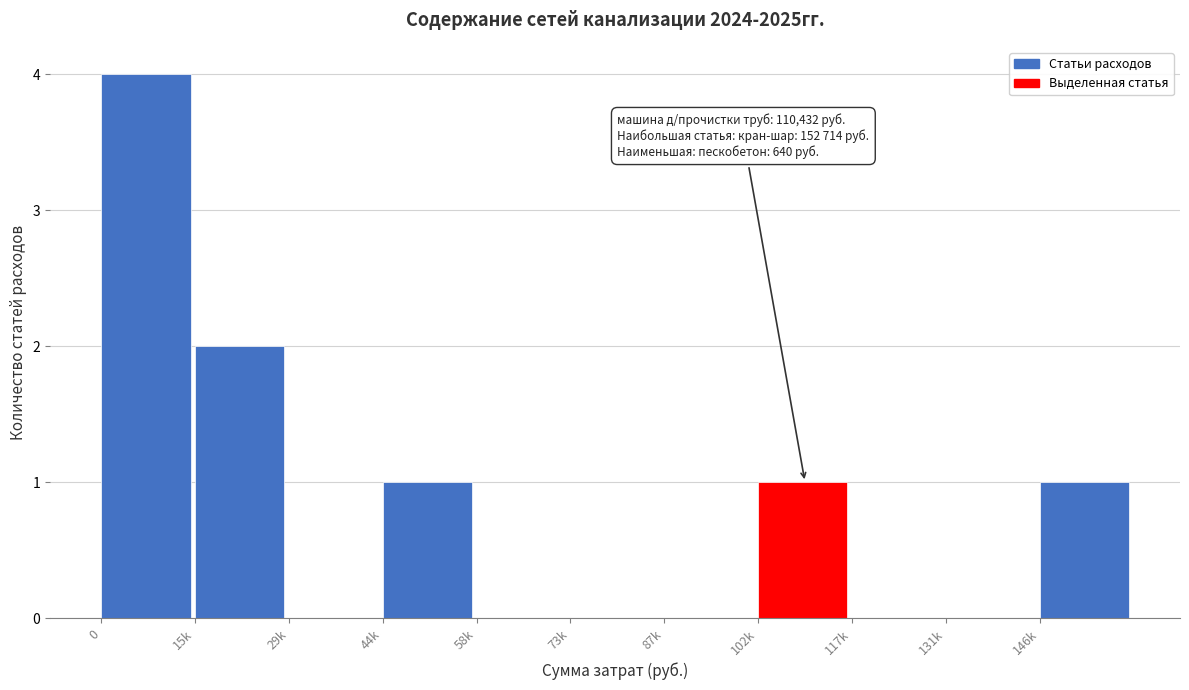

Reading left to right, what are all the values shown in this chart?

0=4	15k=2	29k=0	44k=1	58k=0	73k=0	87k=0	102k=1	117k=0	131k=0	146k=1